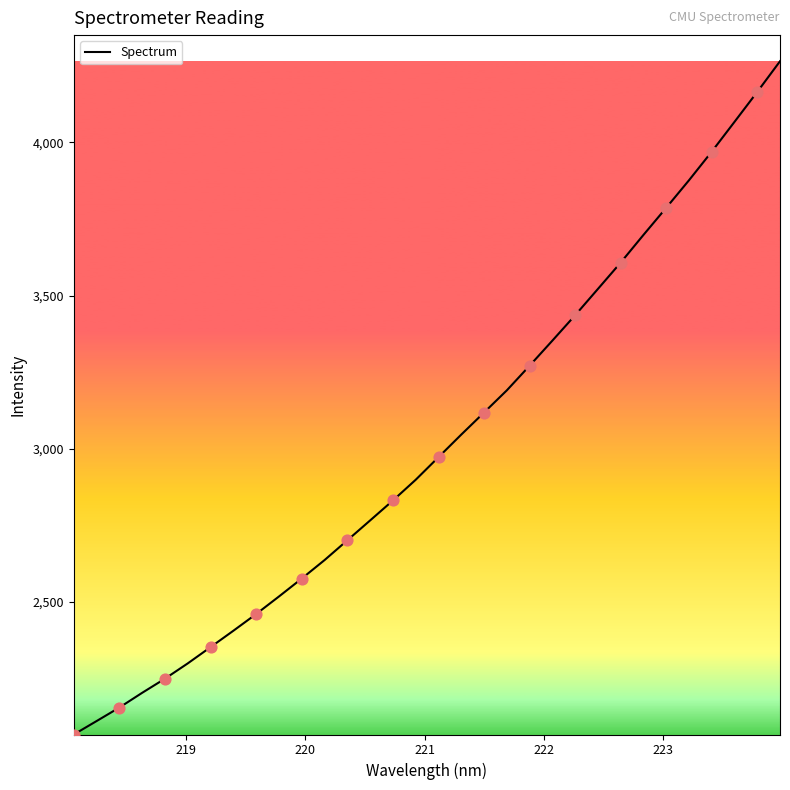

What is the maximum value shown in the chart?

4264.9